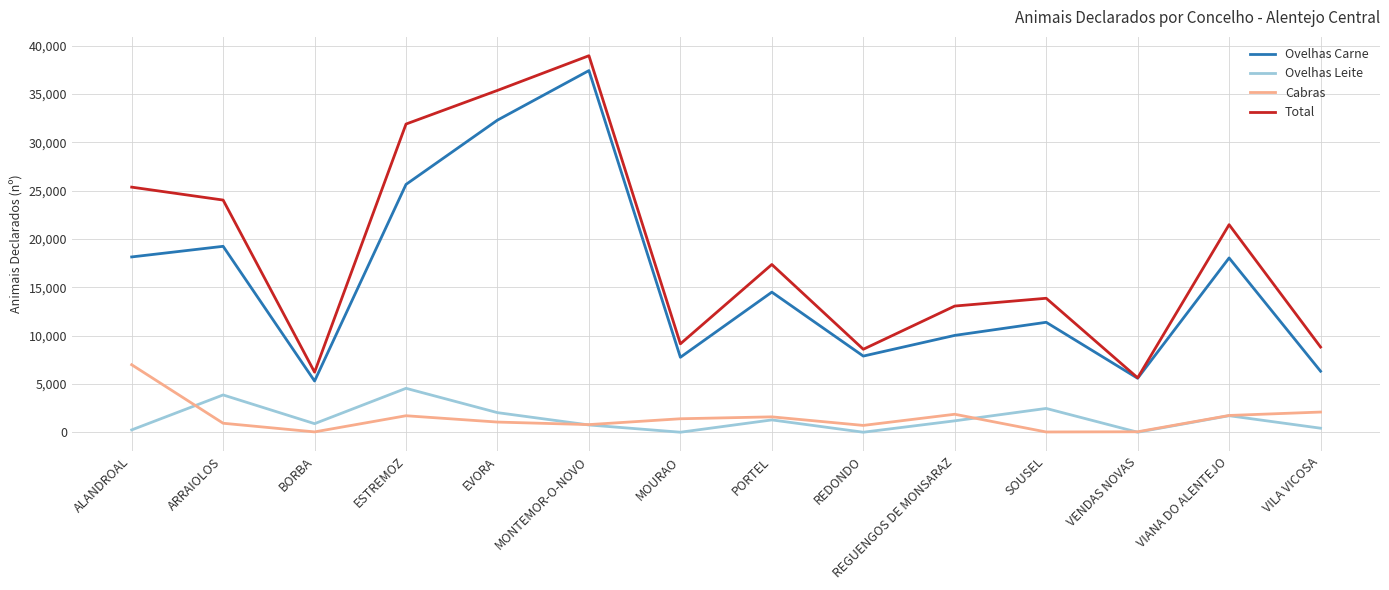

What is the maximum value shown in the chart?

38949